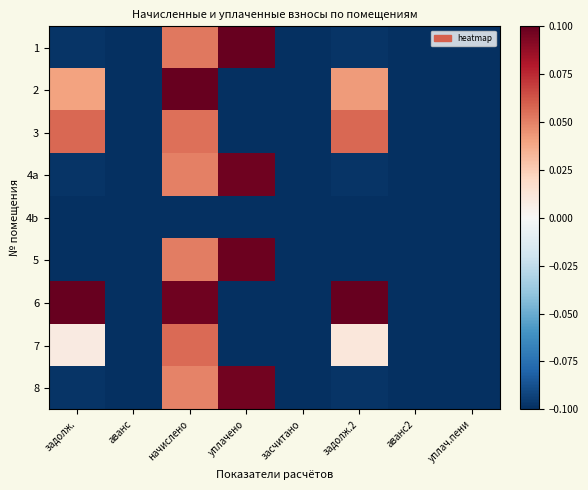

At how many categories does at least one series exceed 0?

4